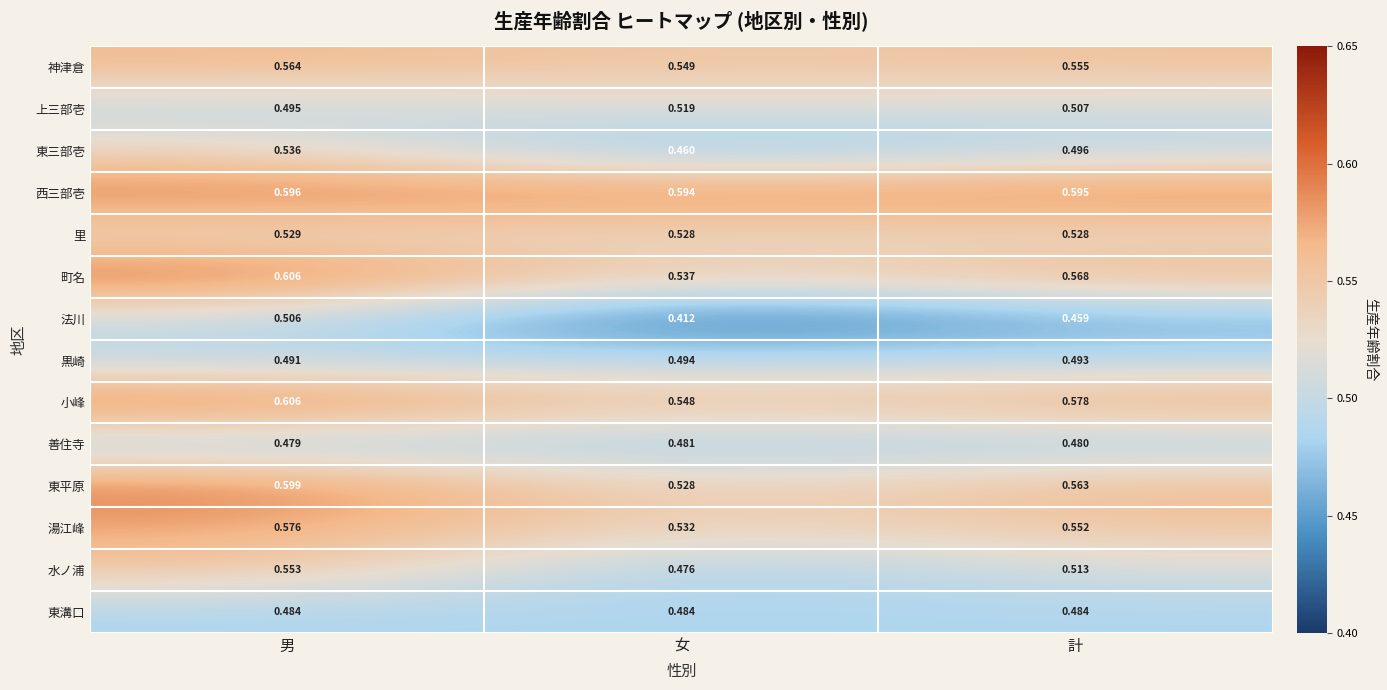

Where is 小峰 nearest to the value 0?

女